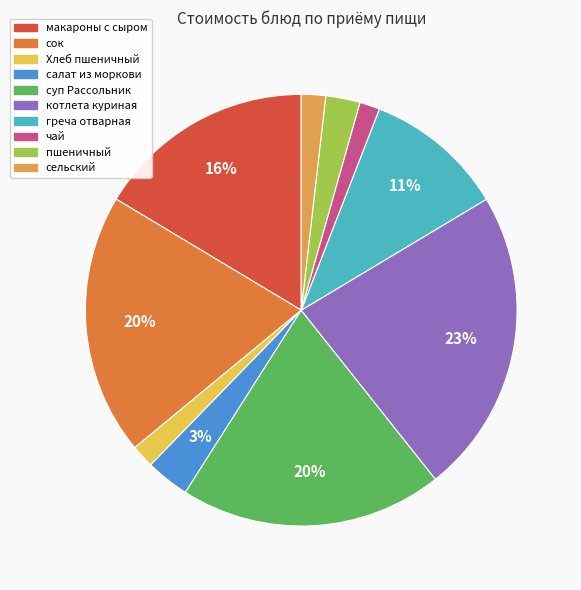

What is the ratio of the value at Хлеб пшеничный to the value at пшеничный?

0.7